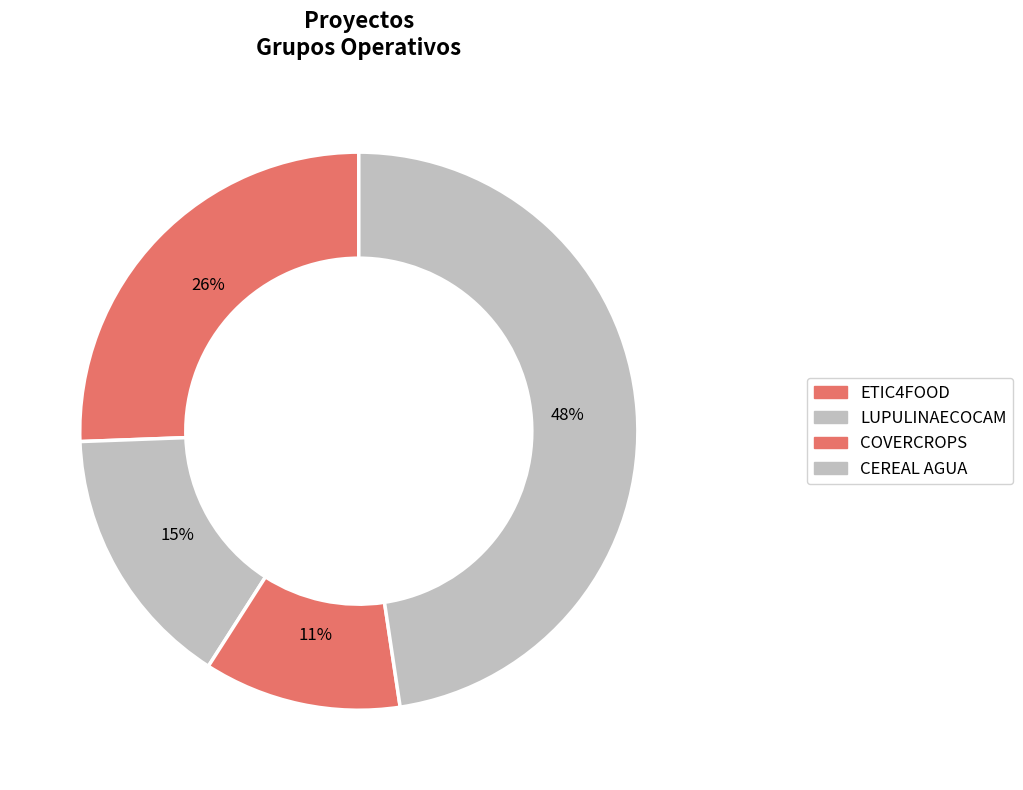

How many slices are in this pie chart?

4